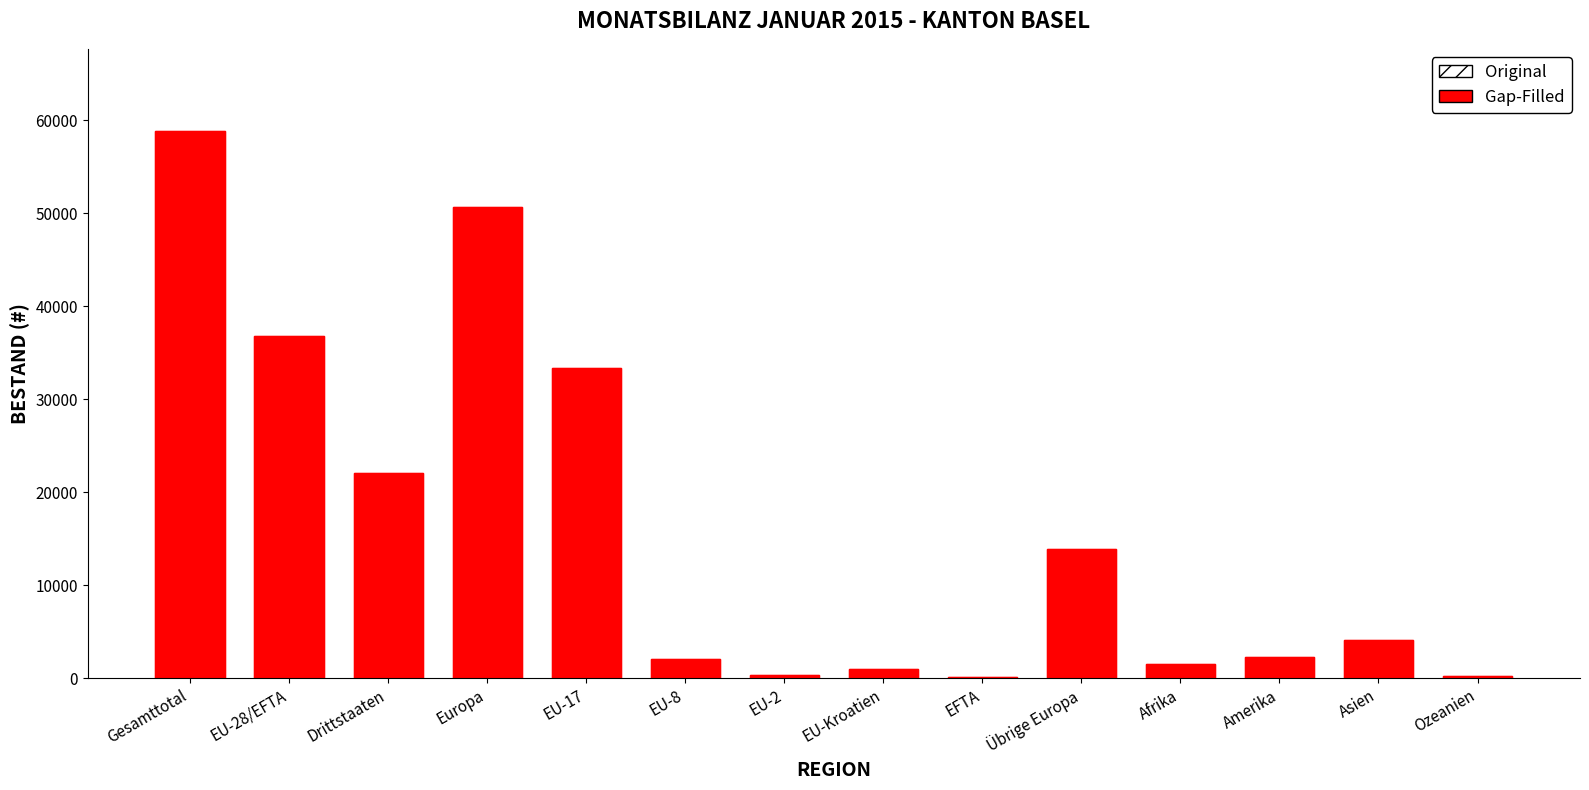

Reading right to left, list all the values displayed in this chart.

Original: Ozeanien=188	Asien=4109	Amerika=2310	Afrika=1527	Übrige Europa=13938	EFTA=86	EU-Kroatien=952	EU-2=319	EU-8=2032	EU-17=33358	Europa=50685	Drittstaaten=22103	EU-28/EFTA=36747	Gesamttotal=58850
Gap-Filled: Ozeanien=188	Asien=4109	Amerika=2310	Afrika=1527	Übrige Europa=13938	EFTA=86	EU-Kroatien=952	EU-2=319	EU-8=2032	EU-17=33358	Europa=50685	Drittstaaten=22103	EU-28/EFTA=36747	Gesamttotal=58850